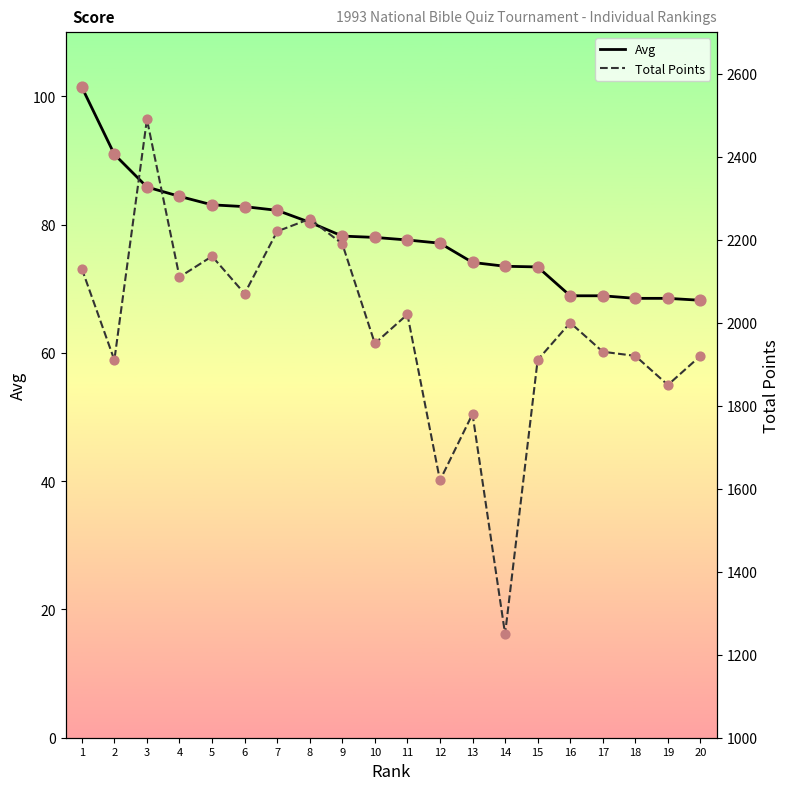

Which series has the largest Y range (max minus min)?

Total Points